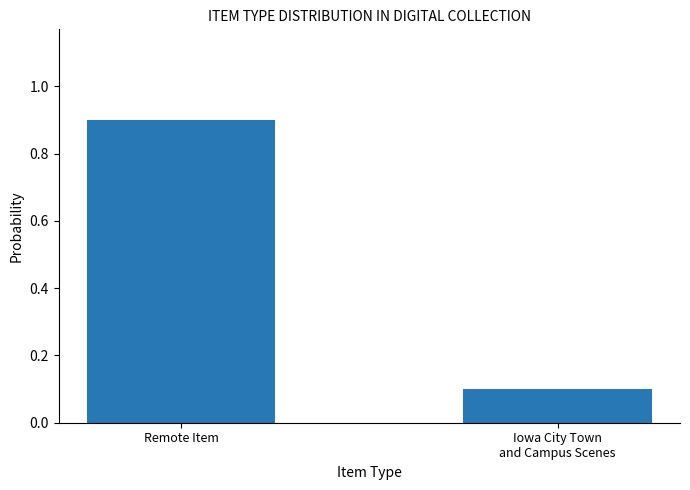

Reading left to right, transcribe all the data shown in this chart.

Remote Item=0.9	Iowa City Town
and Campus Scenes=0.1